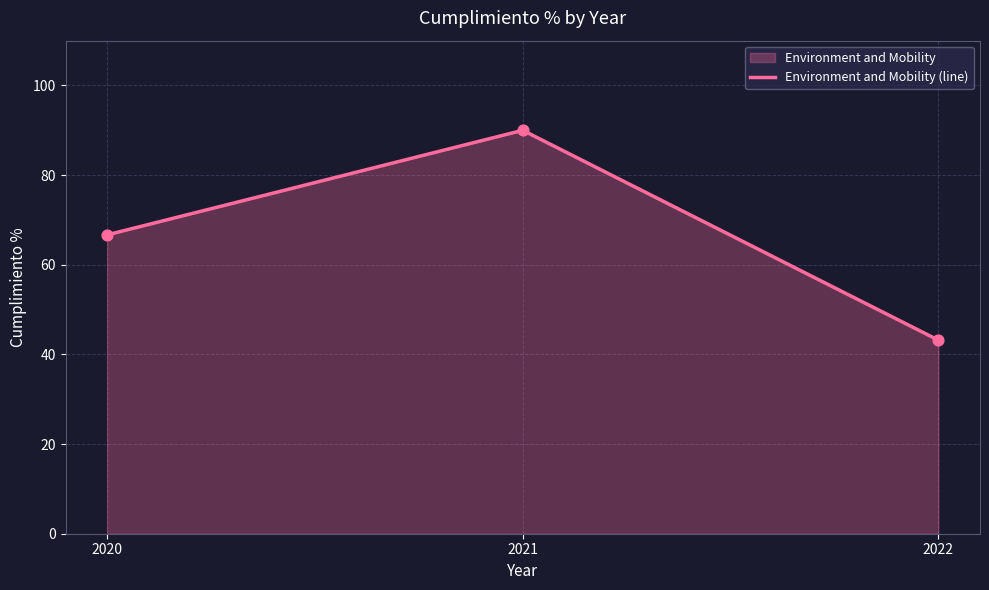

Which has a higher value, 2022 or 2020?

2020